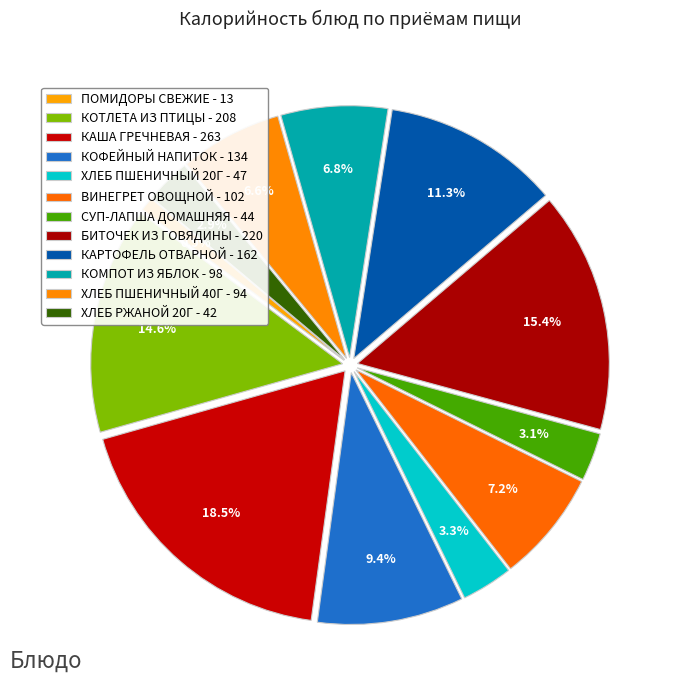

To the nearest percent, what is the combined percentage of ПОМИДОРЫ СВЕЖИЕ and ХЛЕБ ПШЕНИЧНЫЙ 20Г?

4%